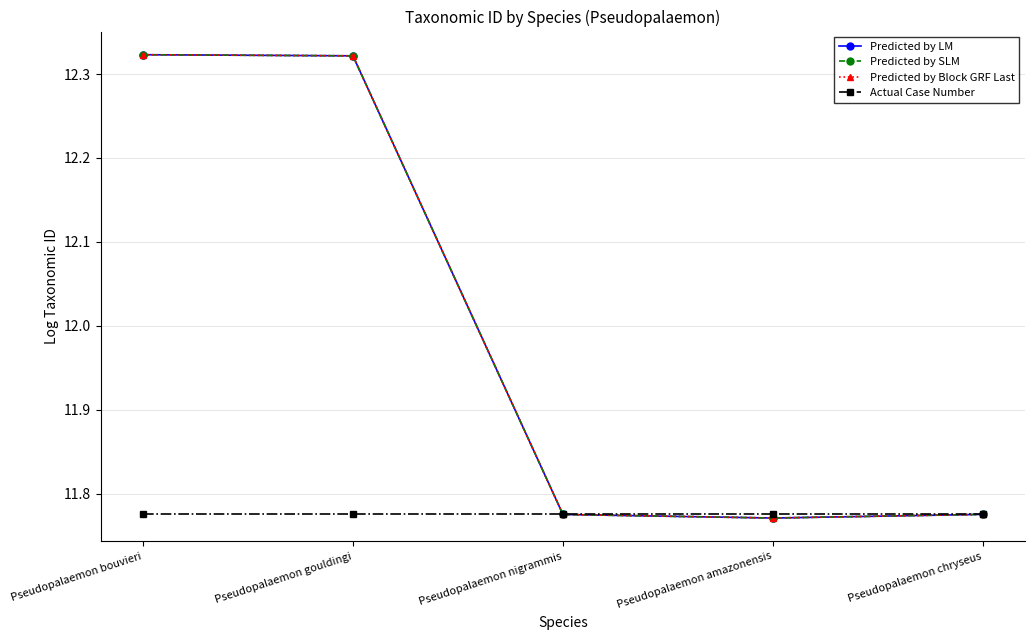

Is this an area chart (filled region under the line)?

No